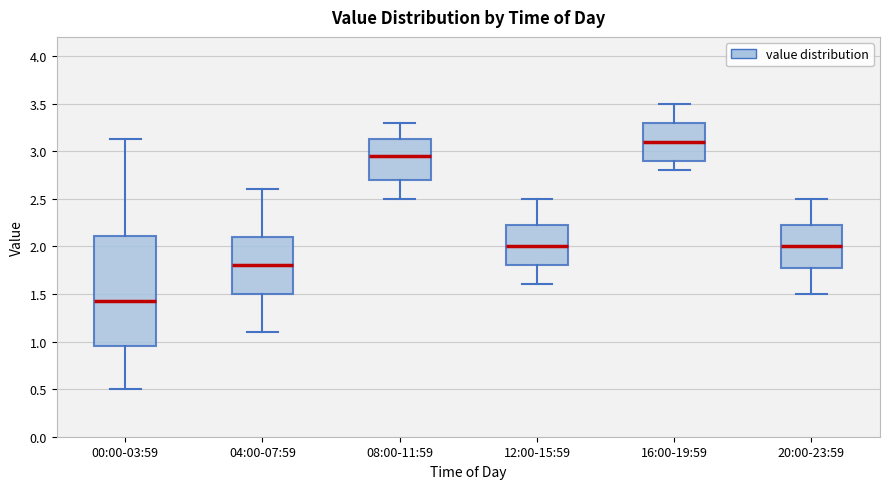

Where is the lower edge of the box for 00:00-03:59 on the y-axis? The values are not printed on the chart, so give them approximately, as read against the axis.

0.95